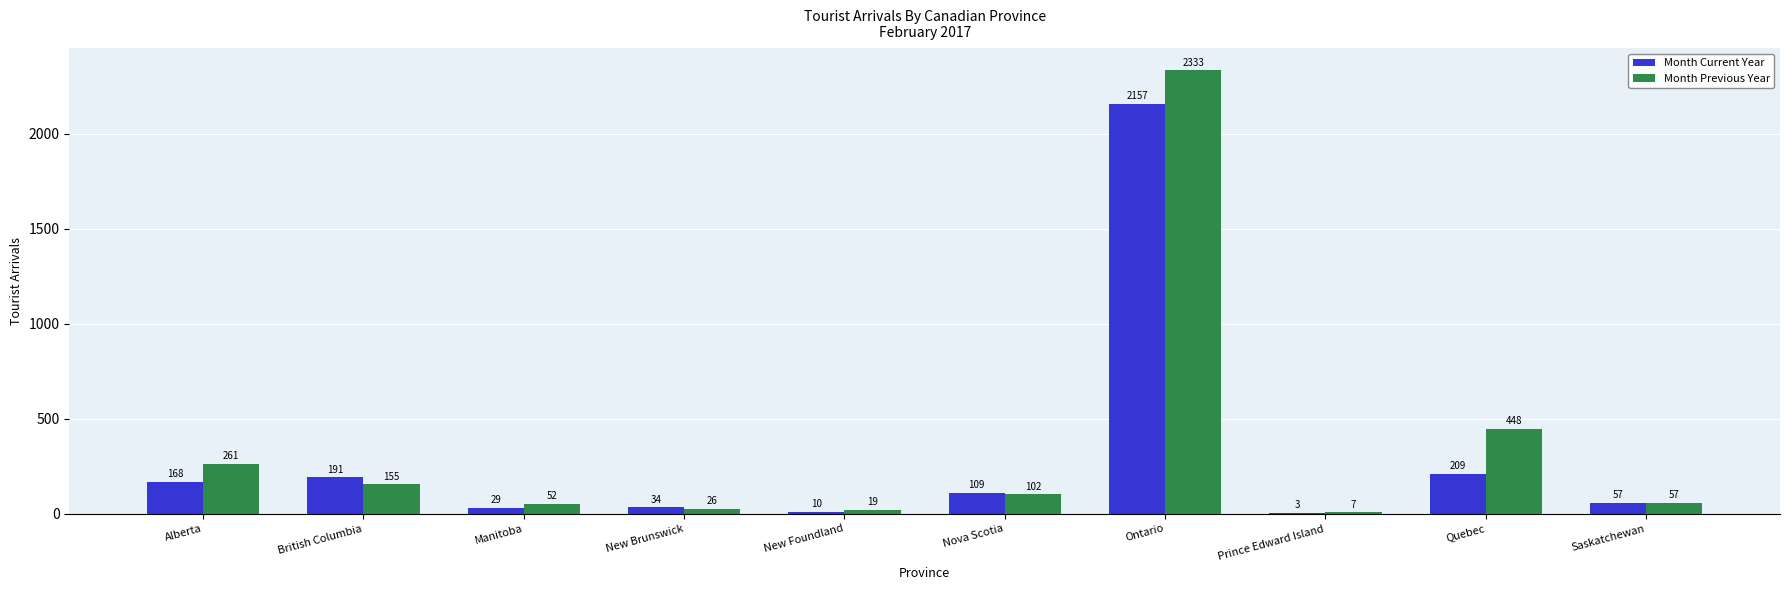

Read the Month Current Year value at Saskatchewan, to the nearest 10.

60